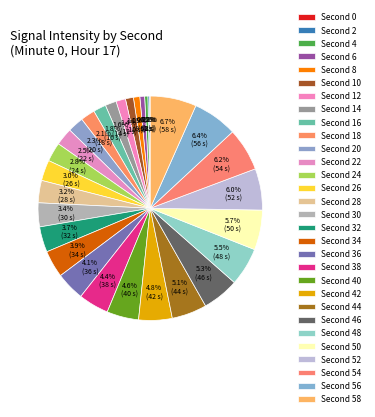

Count the number of slices in the pie.

30